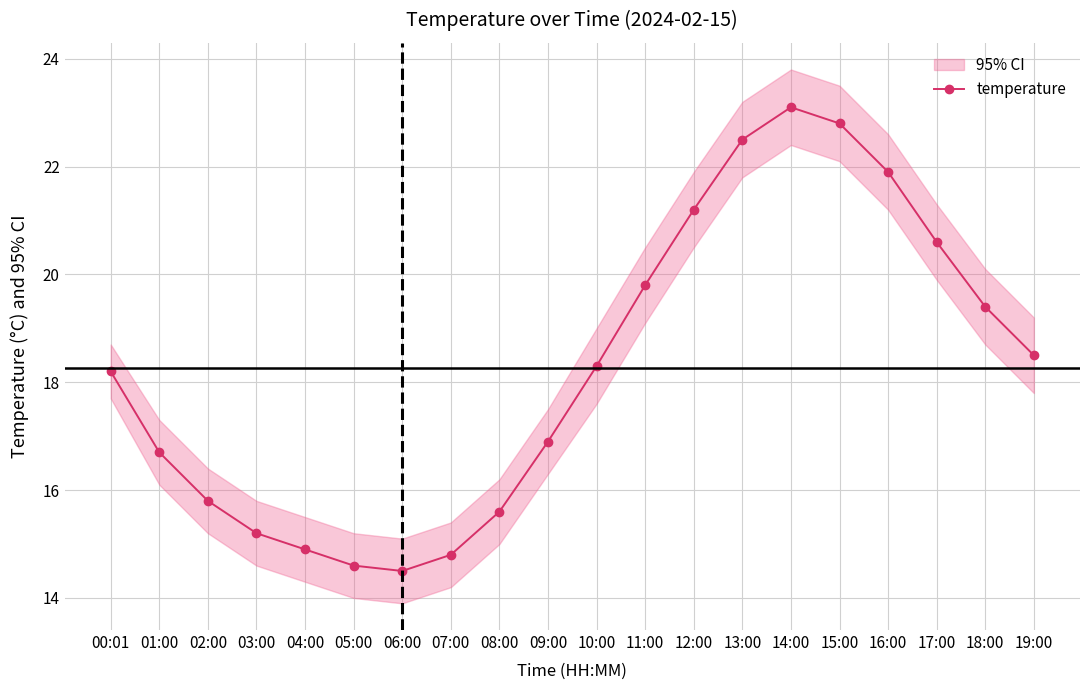

What is the sum of all values?

365.3